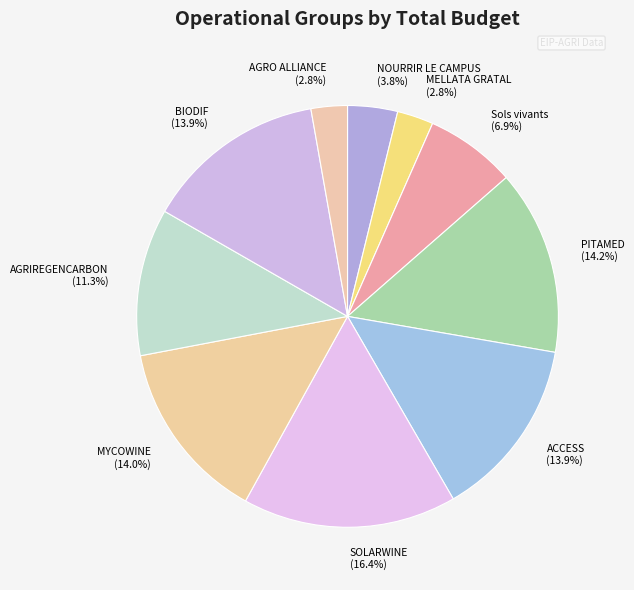

Is it true that MYCOWINE is 14% of the pie?

True